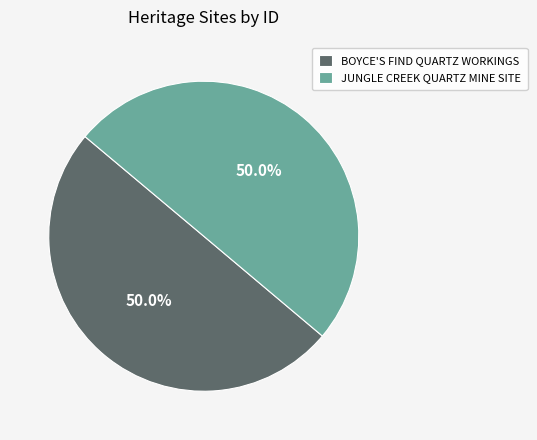

Approximately how many times larger is the value at BOYCE'S FIND QUARTZ WORKINGS compared to JUNGLE CREEK QUARTZ MINE SITE?

1.0